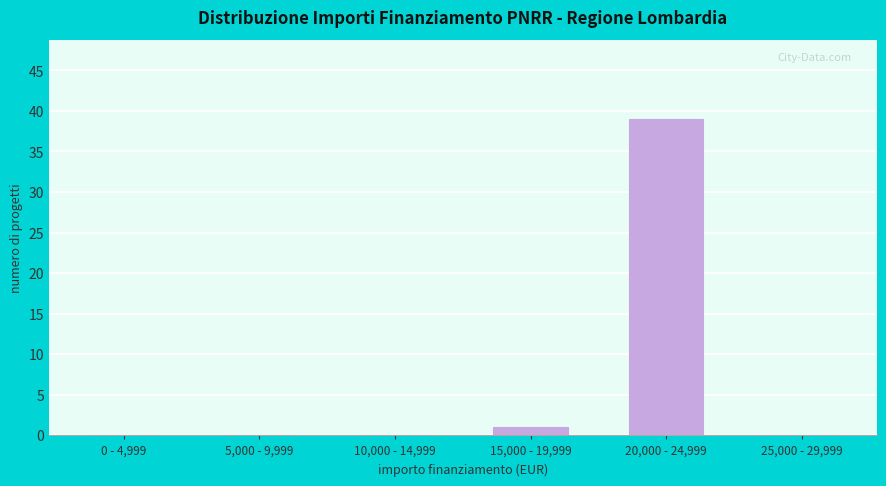

Reading right to left, list all the values displayed in this chart.

25,000 - 29,999=0	20,000 - 24,999=39	15,000 - 19,999=1	10,000 - 14,999=0	5,000 - 9,999=0	0 - 4,999=0